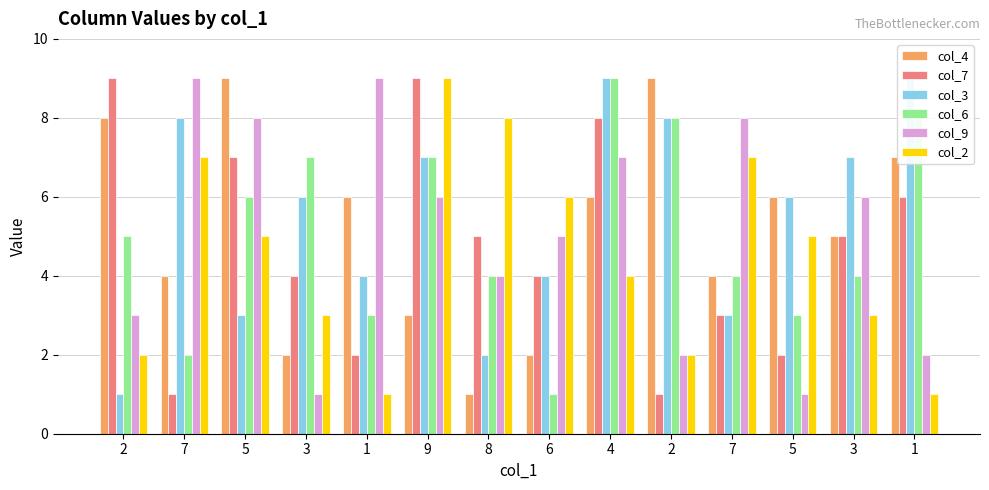

What is the difference between the highest and lowest values at 5?

6